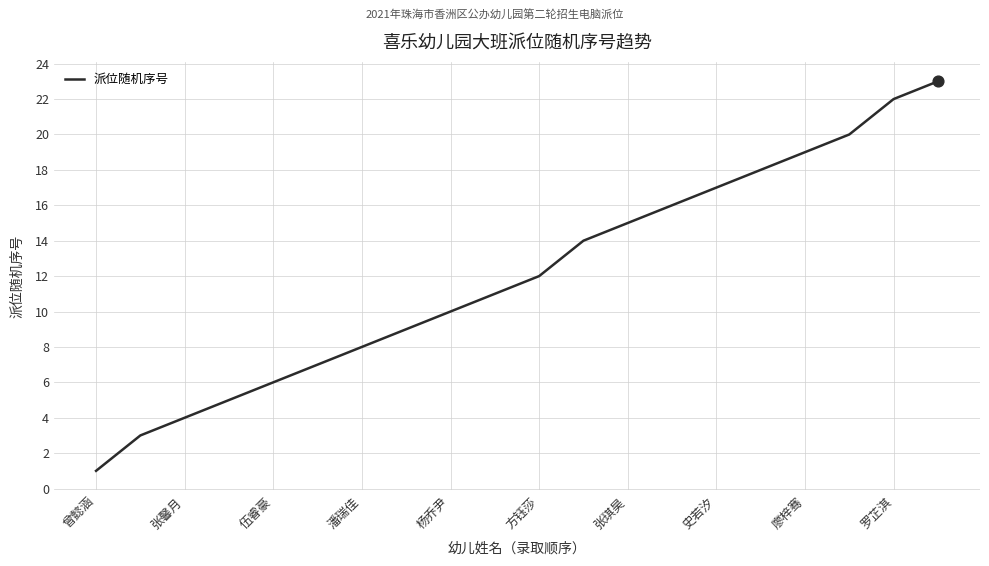

What is the difference between the maximum and minimum values?

22